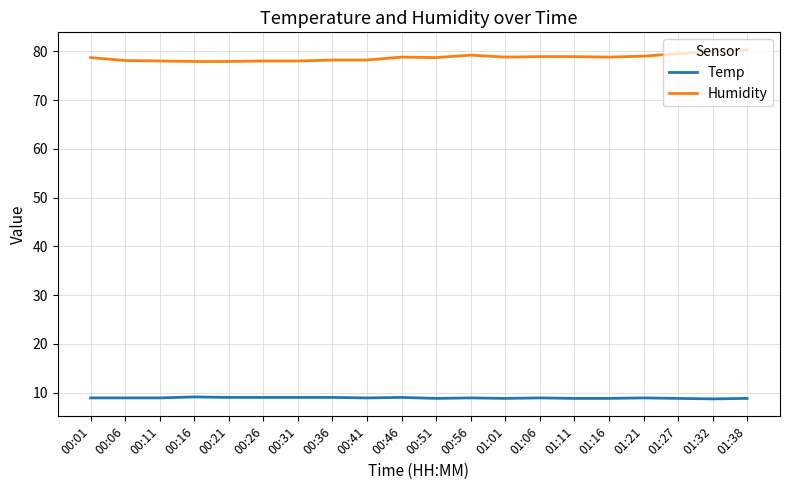

At 01:16, list the series in order from smallest to largest.

Temp, Humidity